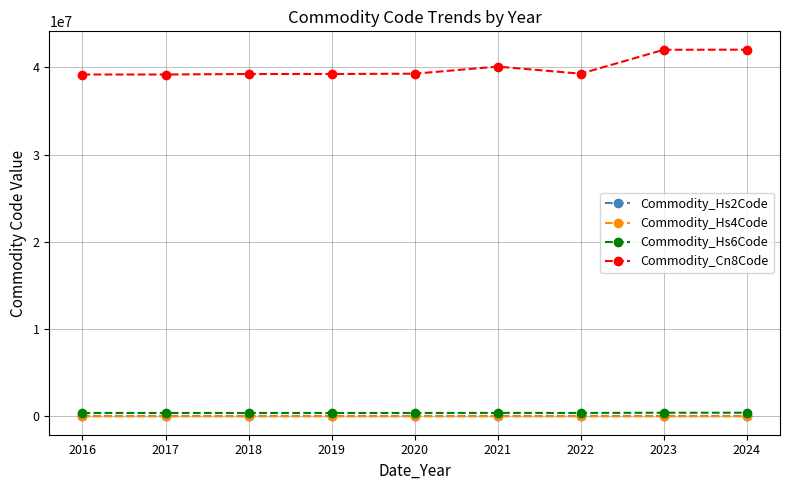

What are all the series names shown in the legend?

Commodity_Hs2Code, Commodity_Hs4Code, Commodity_Hs6Code, Commodity_Cn8Code